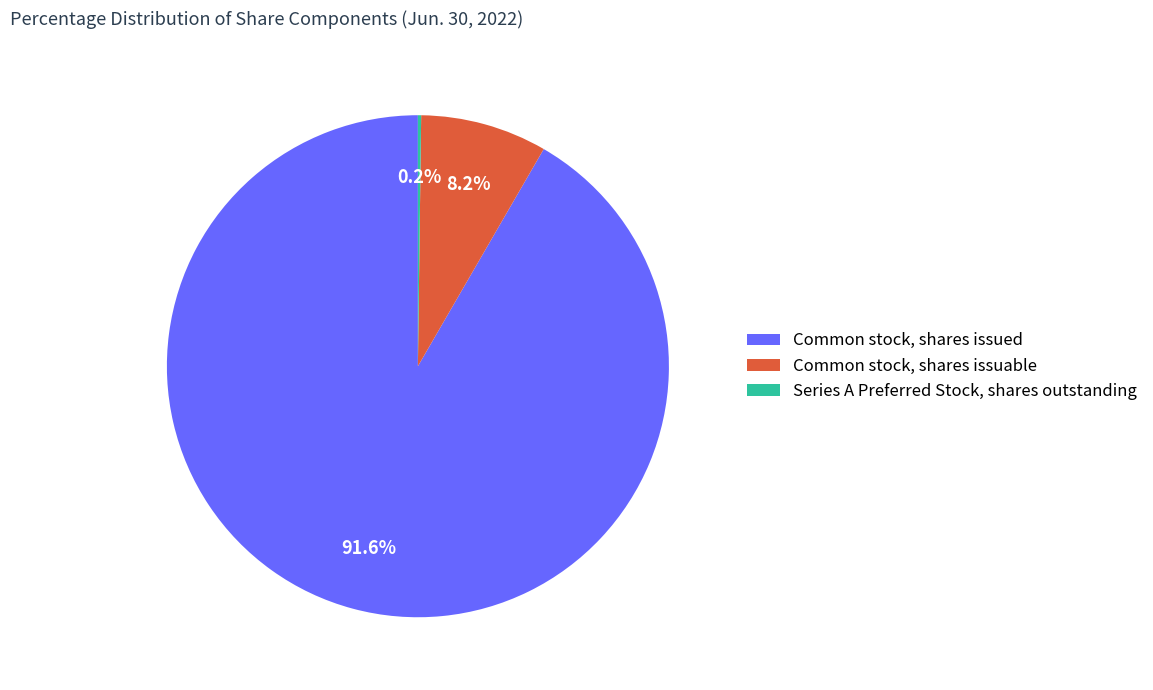

Which category accounts for the majority?

Common stock, shares issued